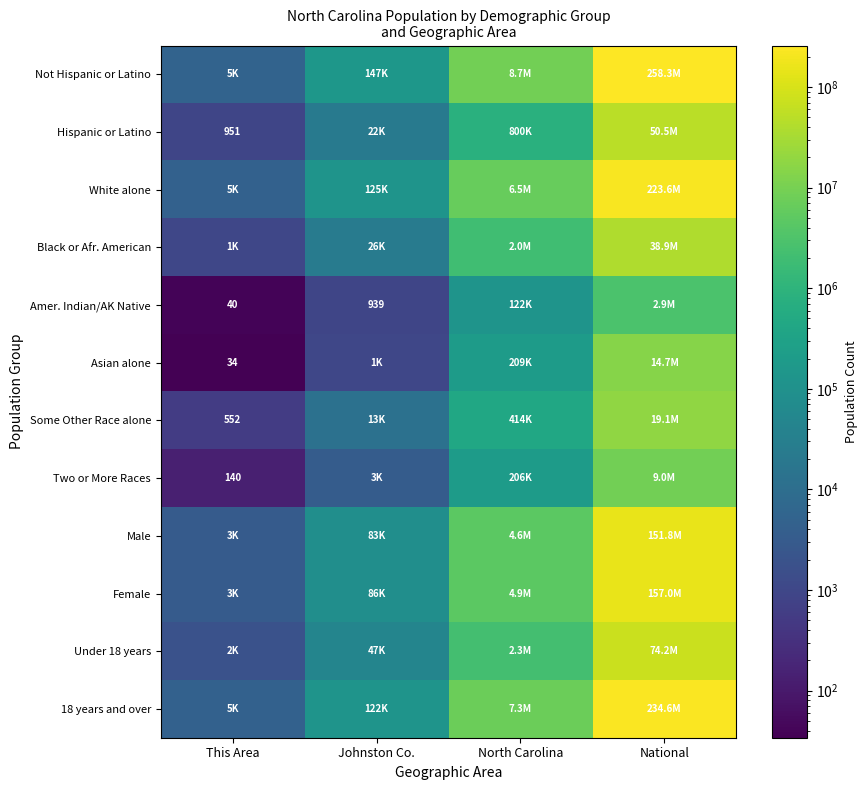

The value of Two or More Races at National is 2779618. True or false?

False